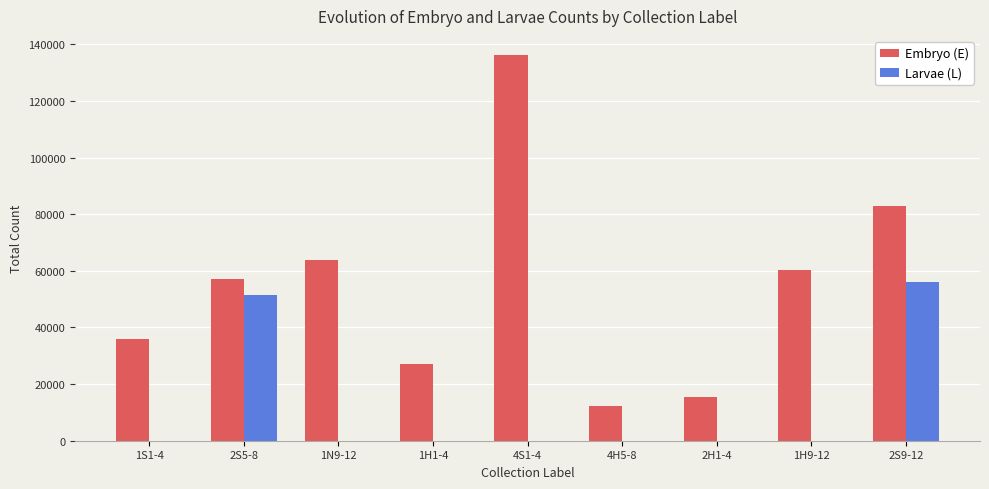

Which category has the highest value in the Embryo (E) series?

4S1-4